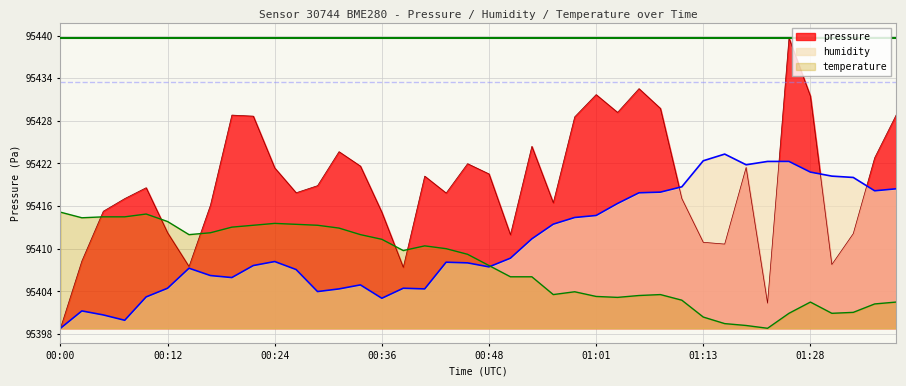

How many data points in pressure are less than 95418?

19